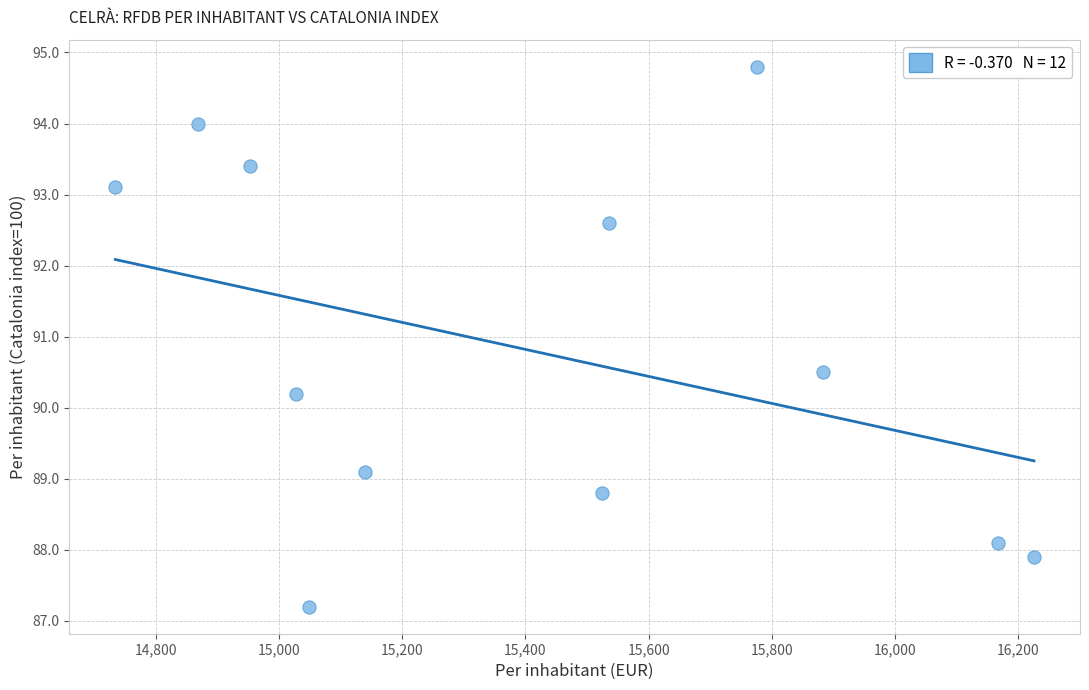

What Y value in the scatter plot is closest to 91?

90.5